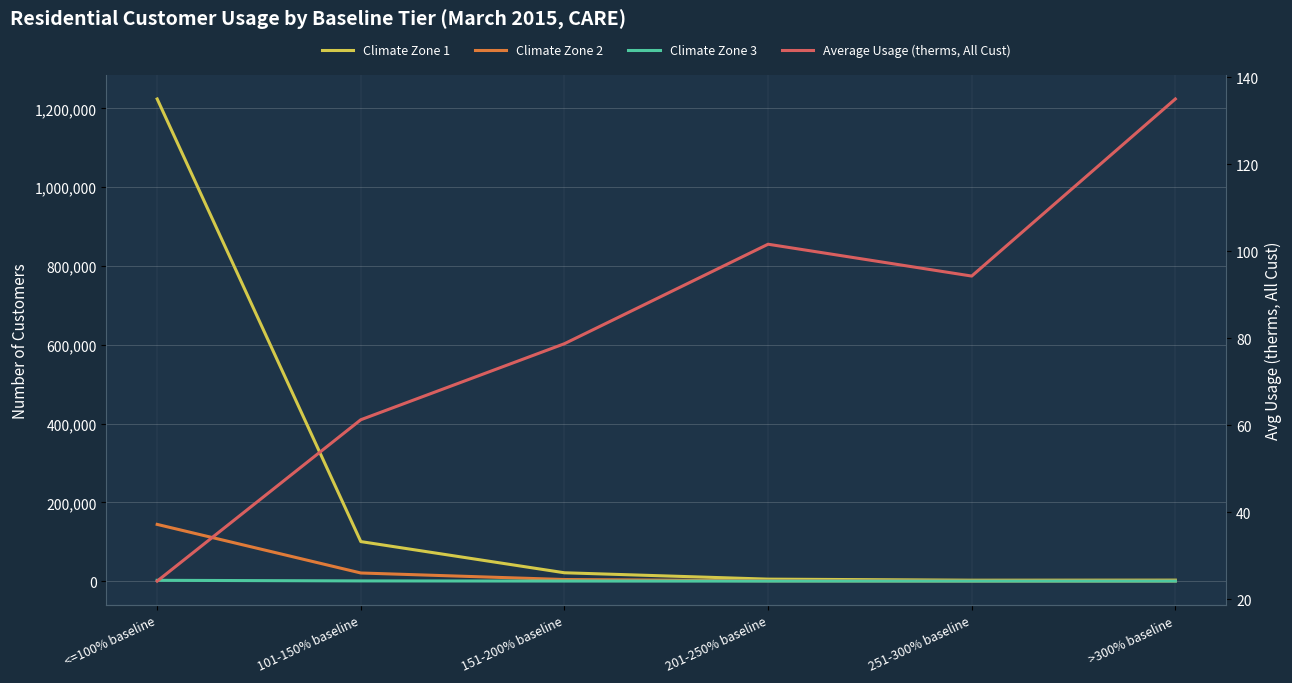

At which label is Climate Zone 2 closest to 72108?

101-150% baseline